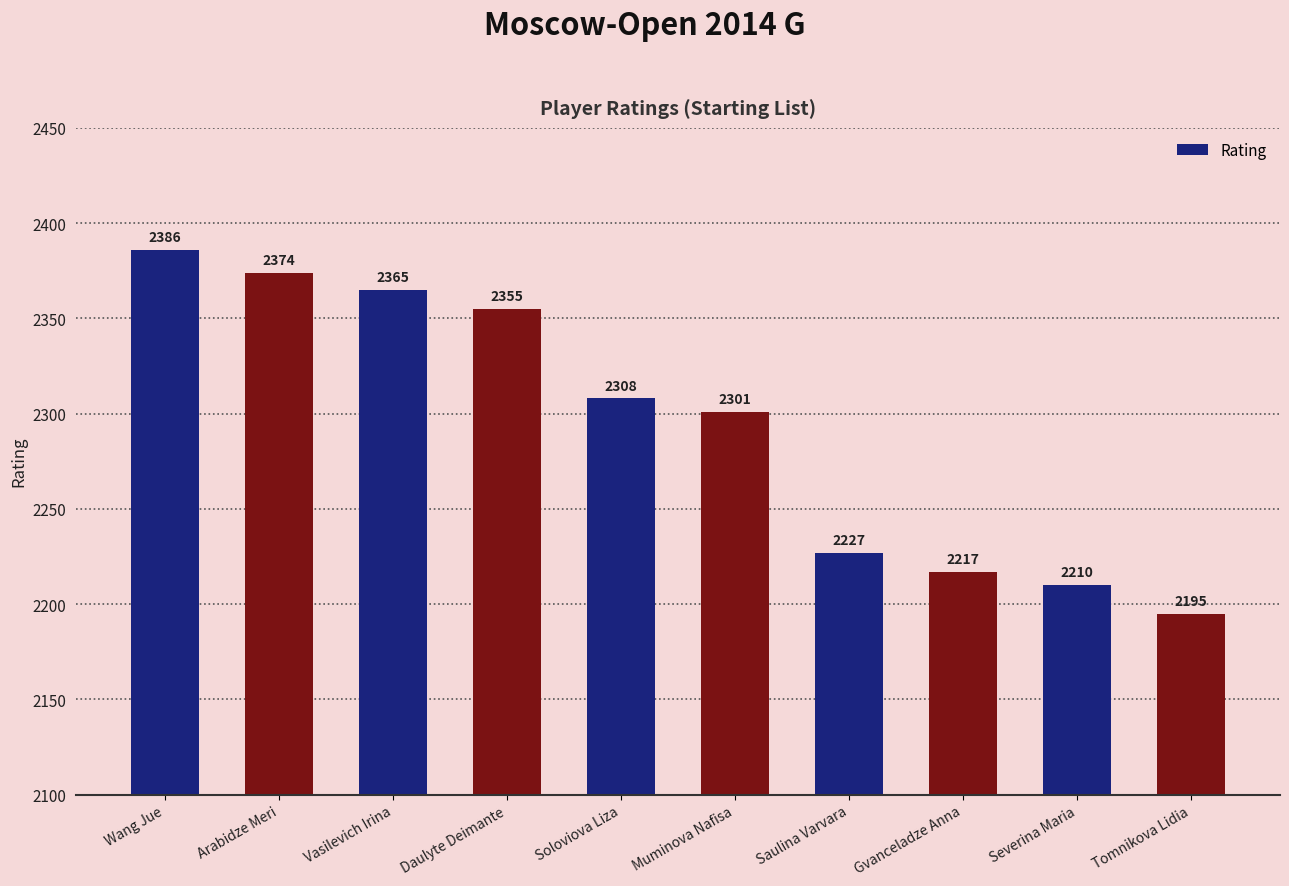

List the labels in order of value, smallest first.

Tomnikova Lidia, Severina Maria, Gvanceladze Anna, Saulina Varvara, Muminova Nafisa, Soloviova Liza, Daulyte Deimante, Vasilevich Irina, Arabidze Meri, Wang Jue